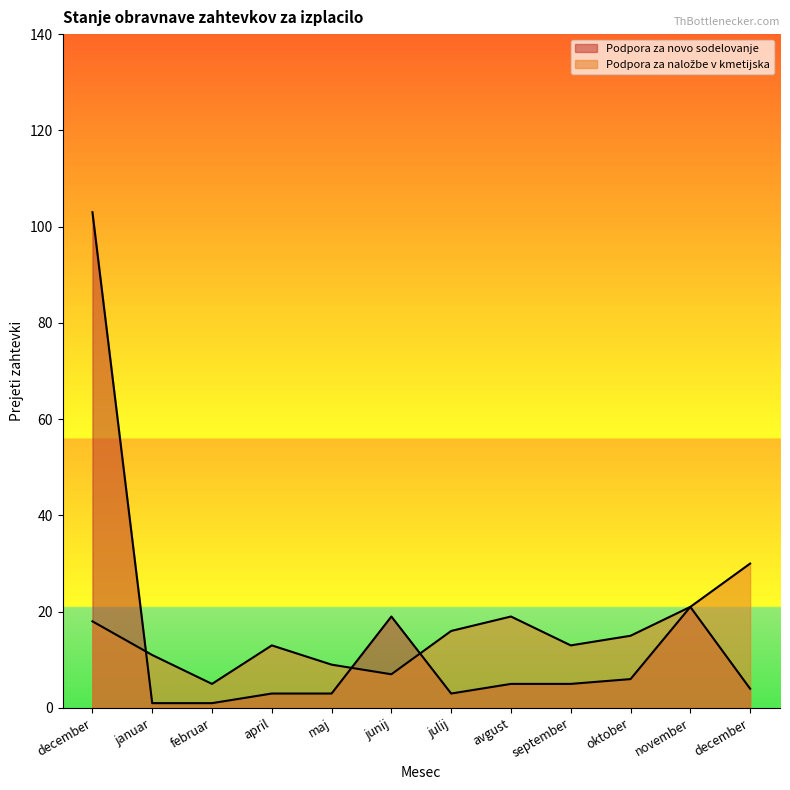

What is the difference between the maximum and second lowest values in the Podpora za nalozbe v kmetijska series?

23